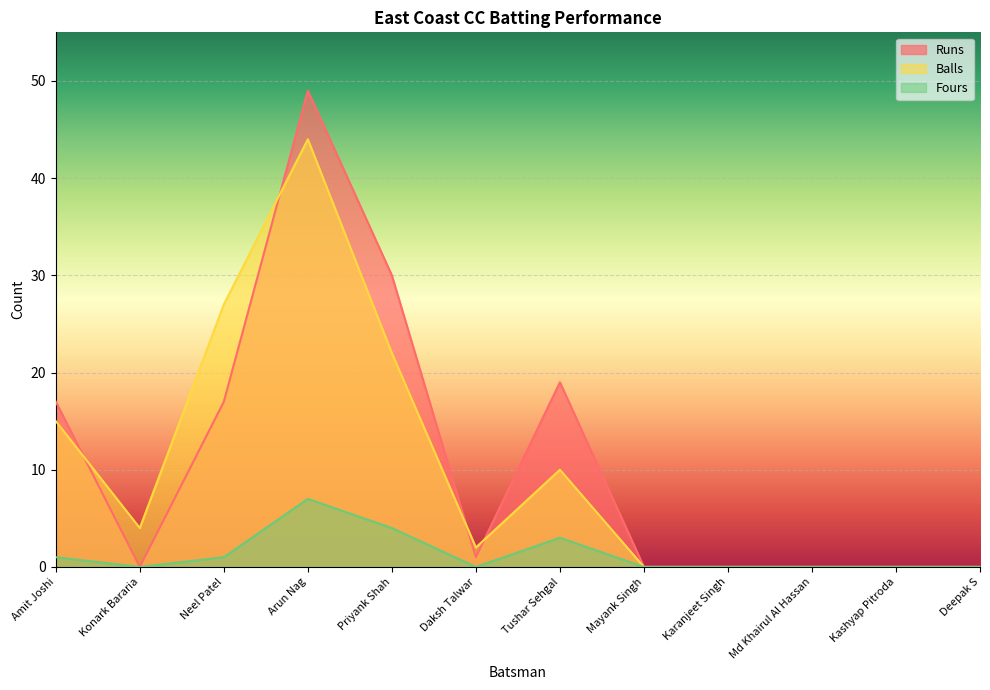

Between Neel Patel and Md Khairul Al Hassan, which series saw the biggest shift?

Balls